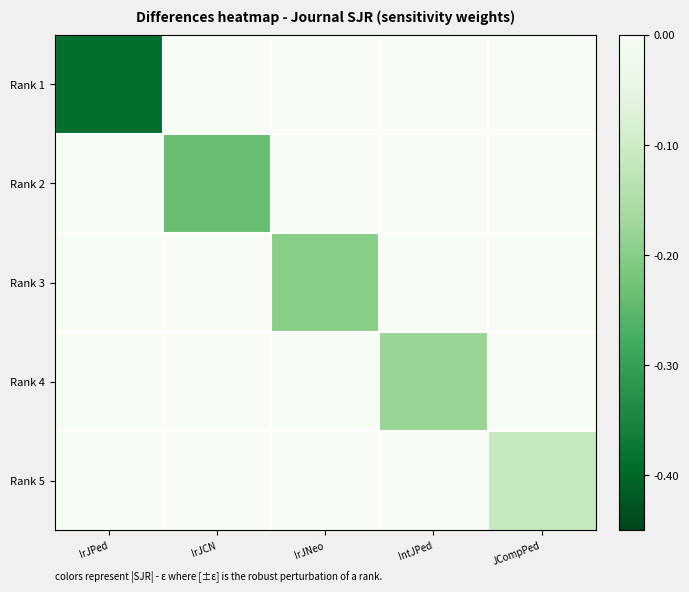

Reading left to right, list all the values displayed in this chart.

Rank 1: IrJPed=-0.4	IrJCN=0.0	IrJNeo=0.0	IntJPed=0.0	JCompPed=0.0
Rank 2: IrJPed=0.0	IrJCN=-0.2	IrJNeo=0.0	IntJPed=0.0	JCompPed=0.0
Rank 3: IrJPed=0.0	IrJCN=0.0	IrJNeo=-0.2	IntJPed=0.0	JCompPed=0.0
Rank 4: IrJPed=0.0	IrJCN=0.0	IrJNeo=0.0	IntJPed=-0.2	JCompPed=0.0
Rank 5: IrJPed=0.0	IrJCN=0.0	IrJNeo=0.0	IntJPed=0.0	JCompPed=-0.1